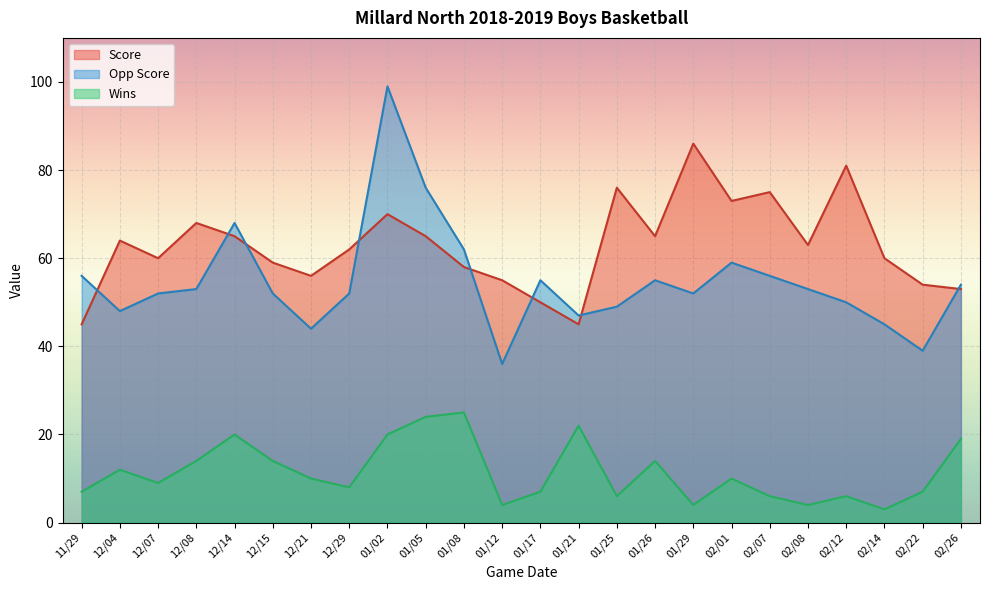

True or false: Wins has a value of 13 at 12/07.

False